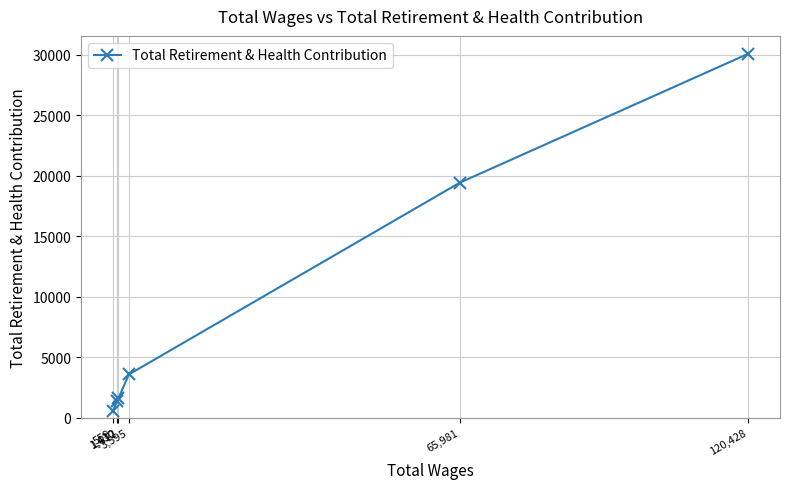

Between 1,430 and 559, which is larger?

1,430